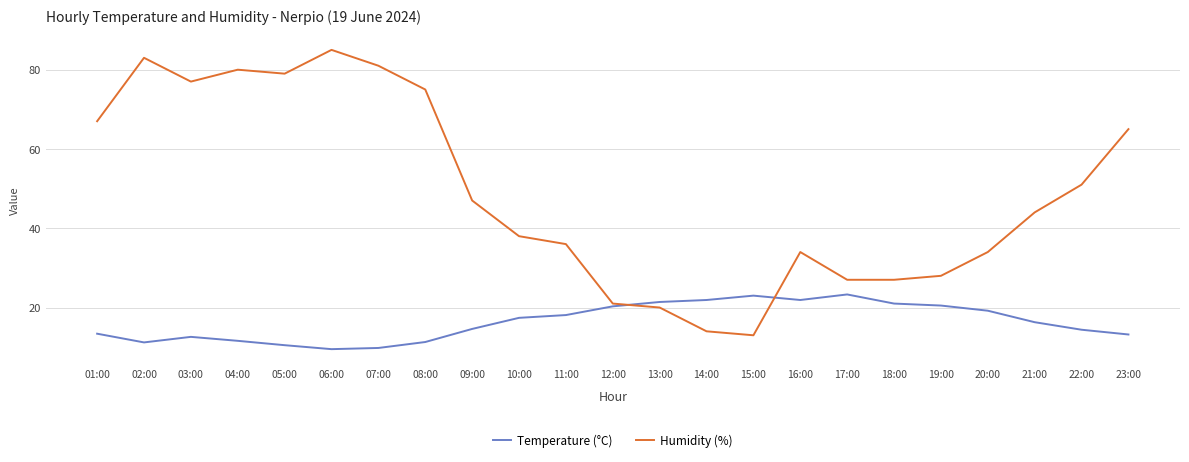

What value does the Humidity (%) series have at 13:00?

20.0